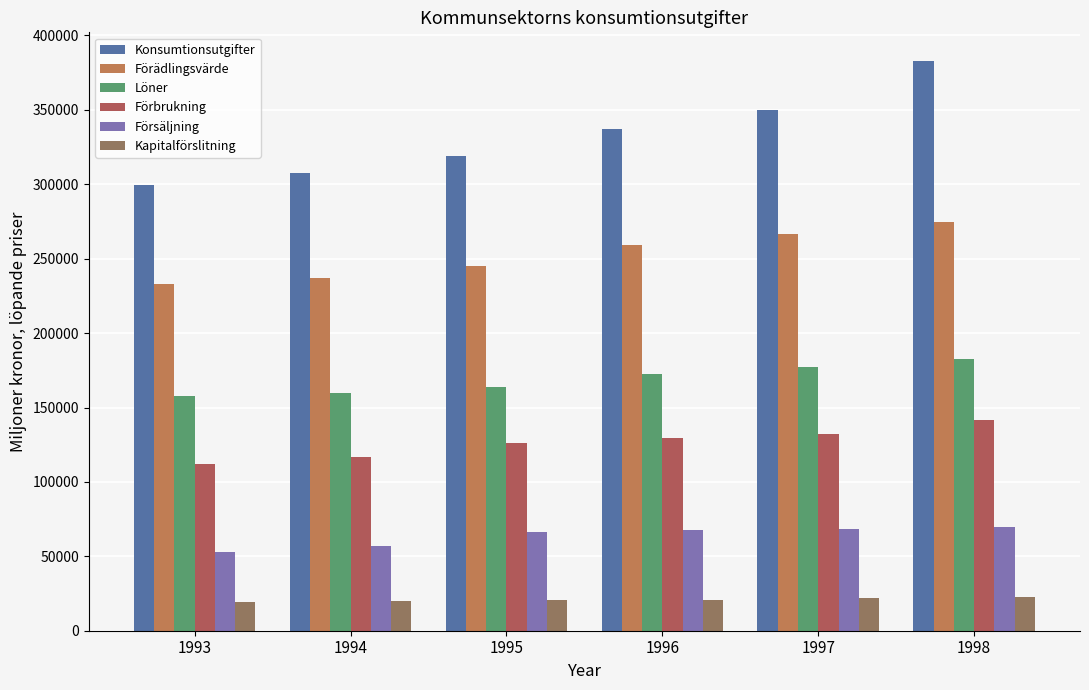

What is the average value of the Löner series?

169062